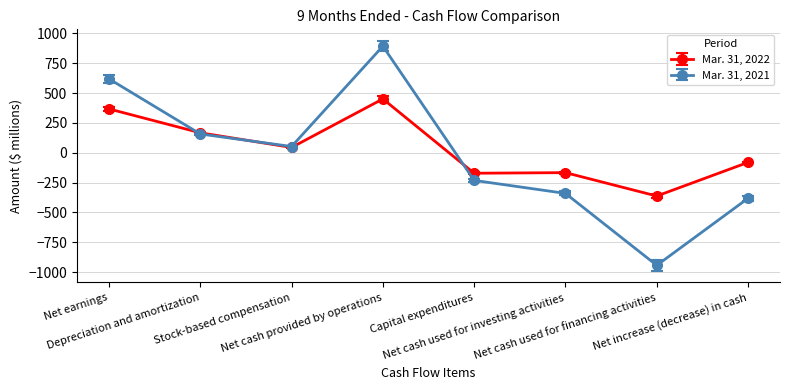

Which series has the largest range (max minus min)?

Mar. 31, 2021